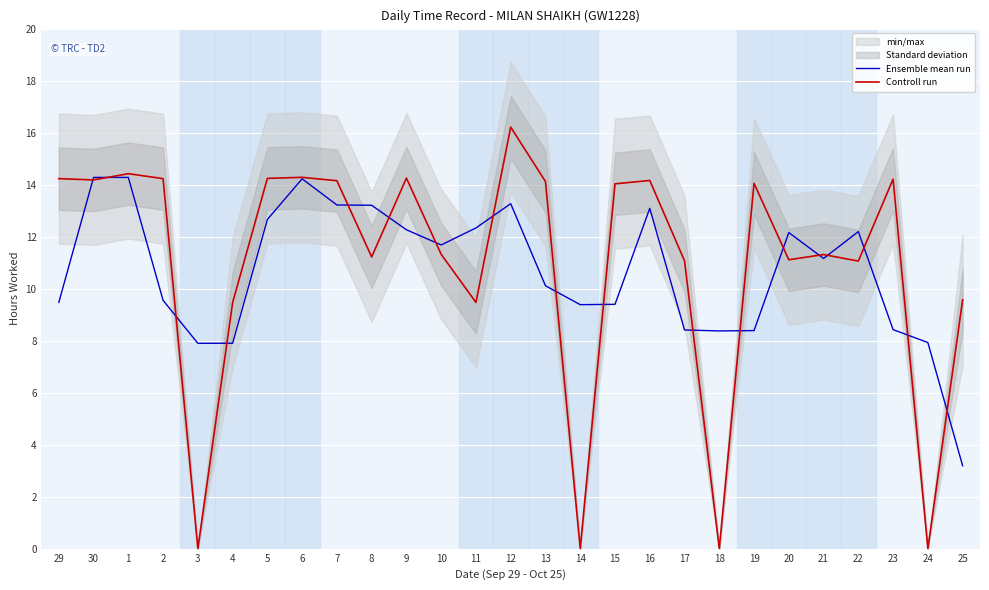

Which series has the largest total across all categories?

Controll run